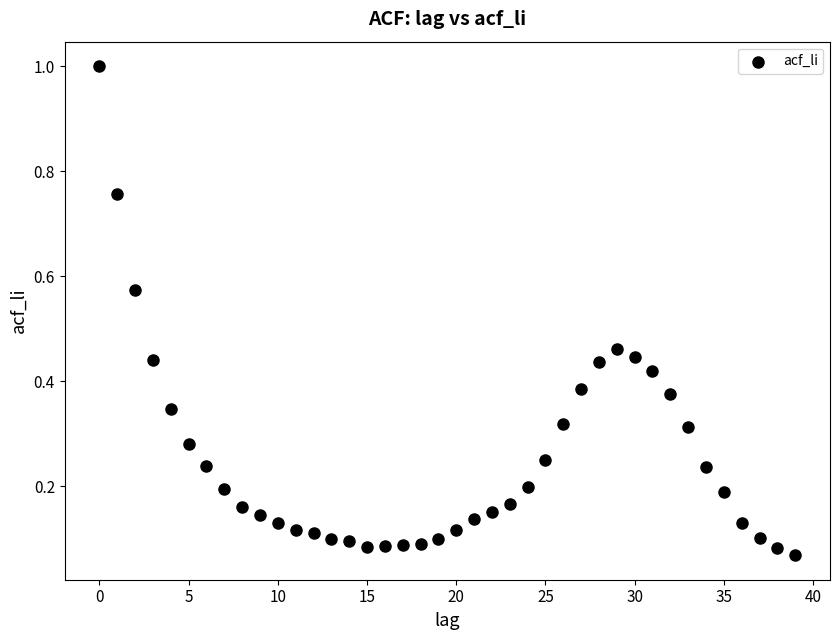

What is the range of Y values (max minus min)?

0.9